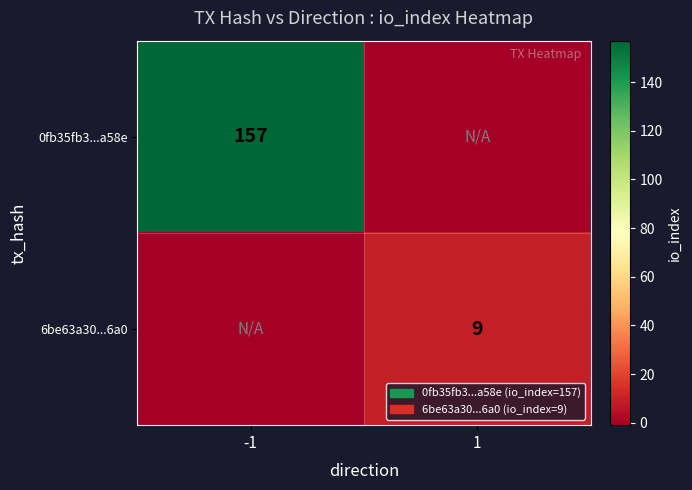

Is the value of 0fb35fb3...a58e at -1 greater than the value of 6be63a30...6a0 at 1?

Yes